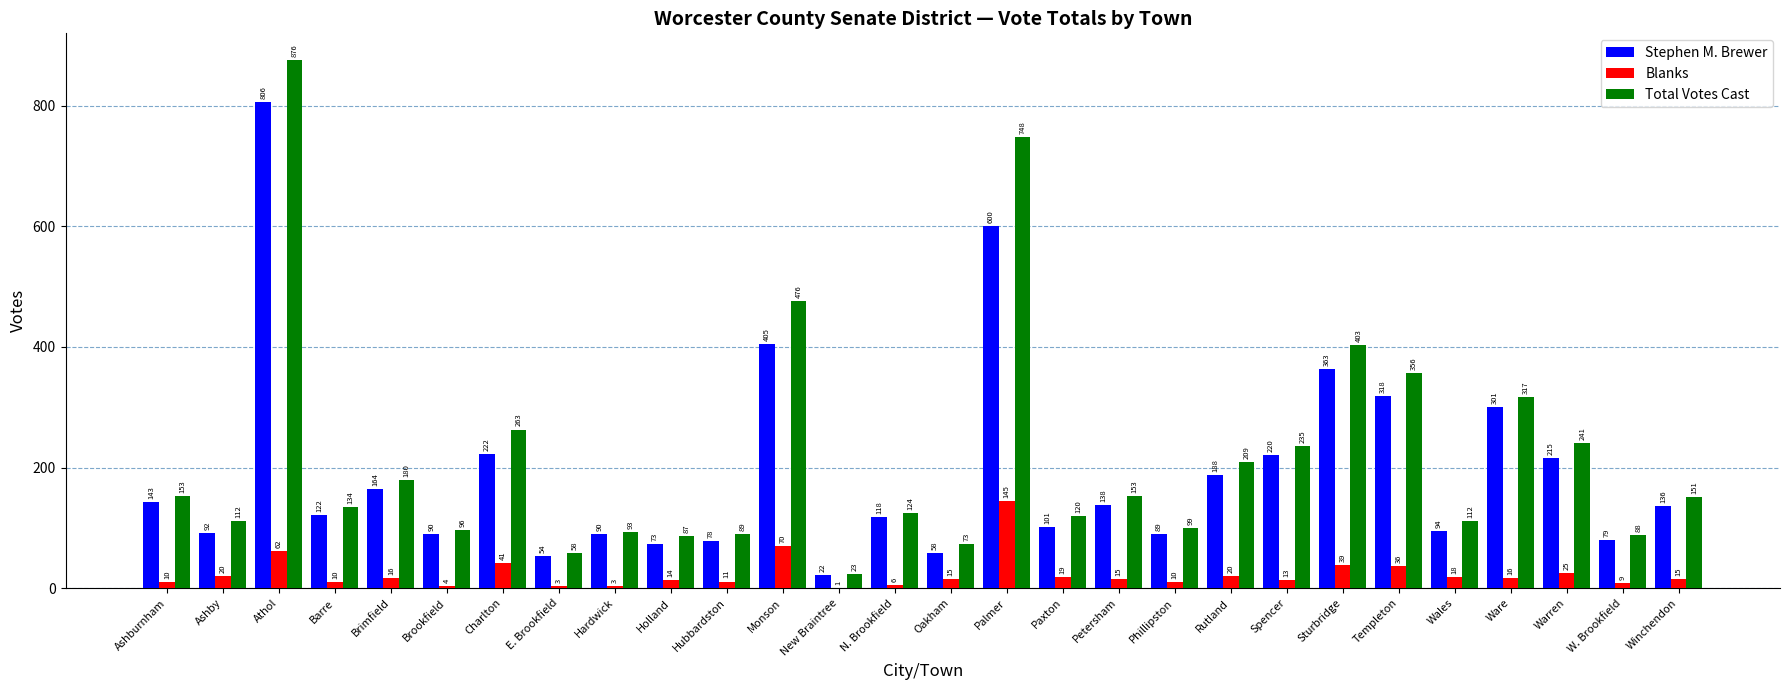

What is the sum of all Stephen M. Brewer values?

5379